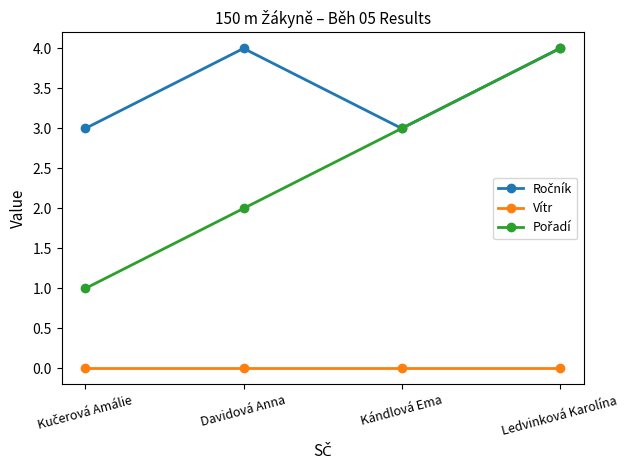

True or false: Vítr has more than 2 points higher than both neighbors.

False